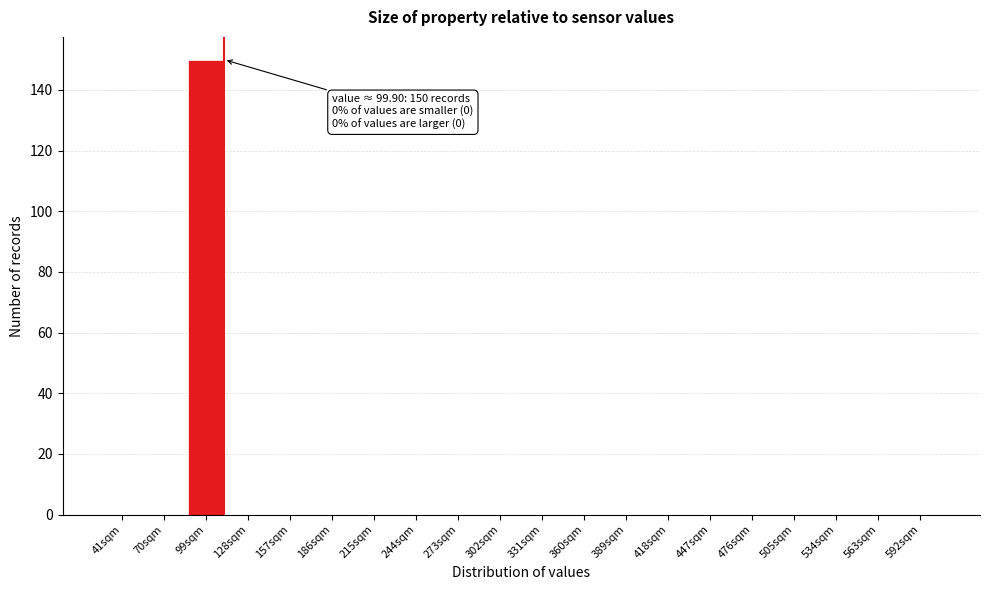

Reading left to right, transcribe all the data shown in this chart.

41sqm=0	70sqm=0	99sqm=150	128sqm=0	157sqm=0	186sqm=0	215sqm=0	244sqm=0	273sqm=0	302sqm=0	331sqm=0	360sqm=0	389sqm=0	418sqm=0	447sqm=0	476sqm=0	505sqm=0	534sqm=0	563sqm=0	592sqm=0